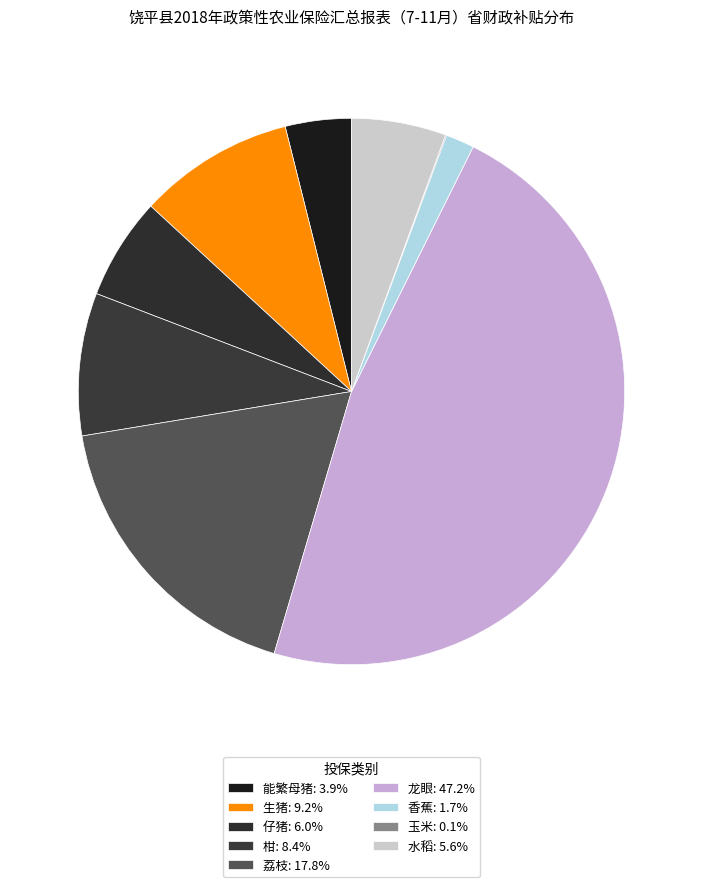

To the nearest percent, what is the difference between the largest and smallest slice percentages?

47%